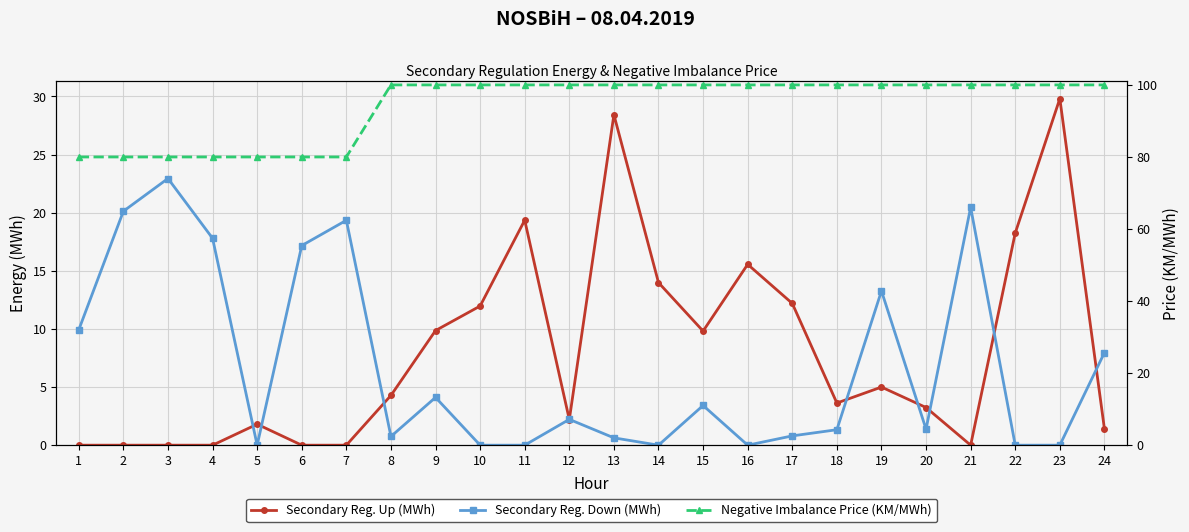

Which series has the largest range (max minus min)?

Secondary Reg. Up (MWh)